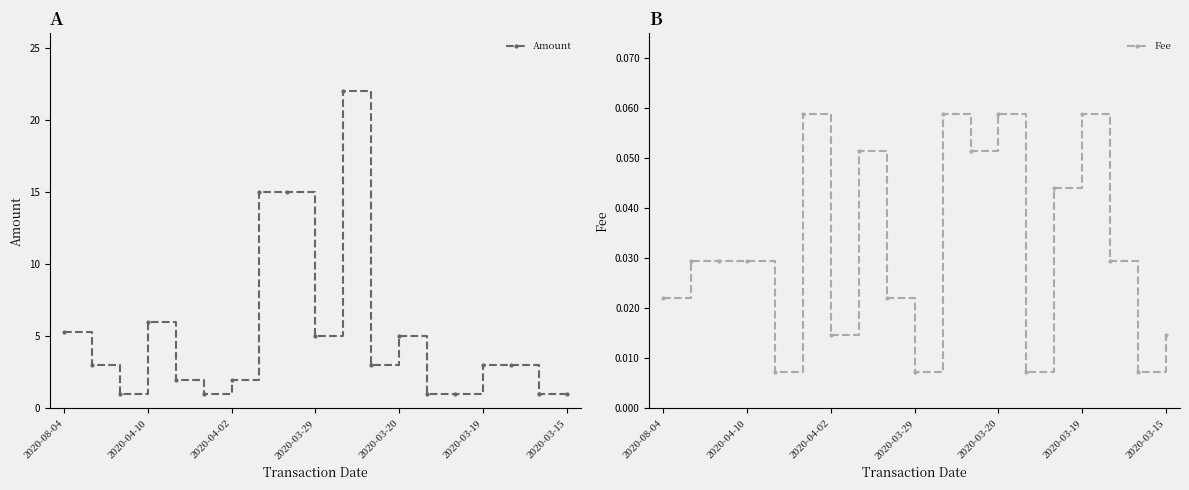

The Amount series shows 7.9 at 2020-03-20. True or false?

False